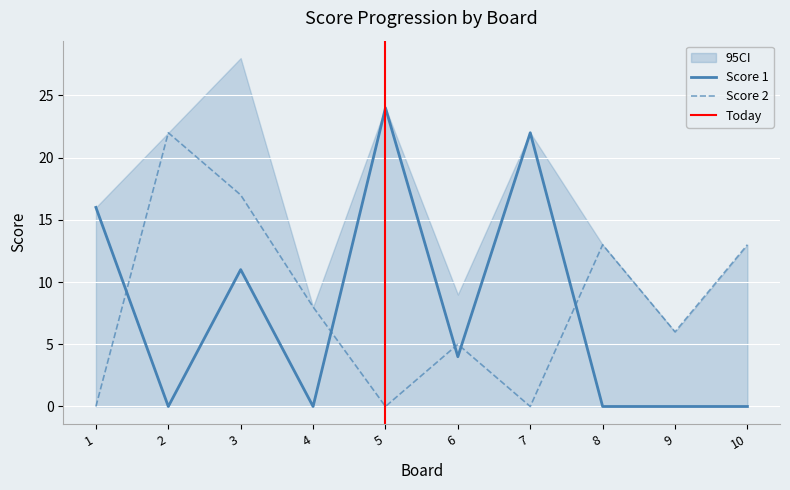

Which series has the largest total across all categories?

Score 2